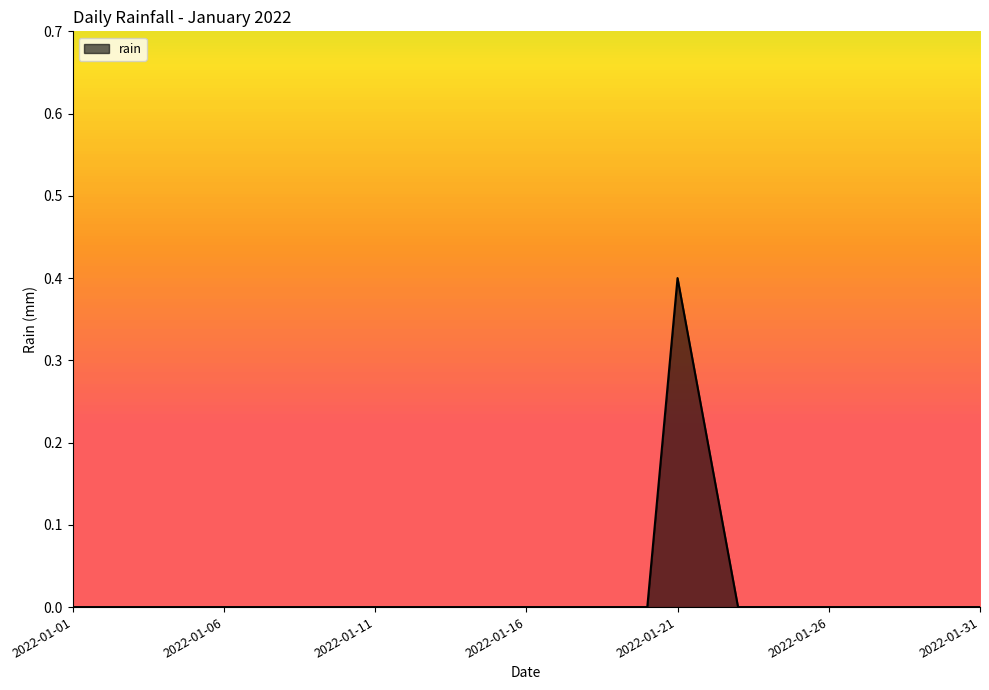

What is the difference between the maximum and minimum values?

0.4